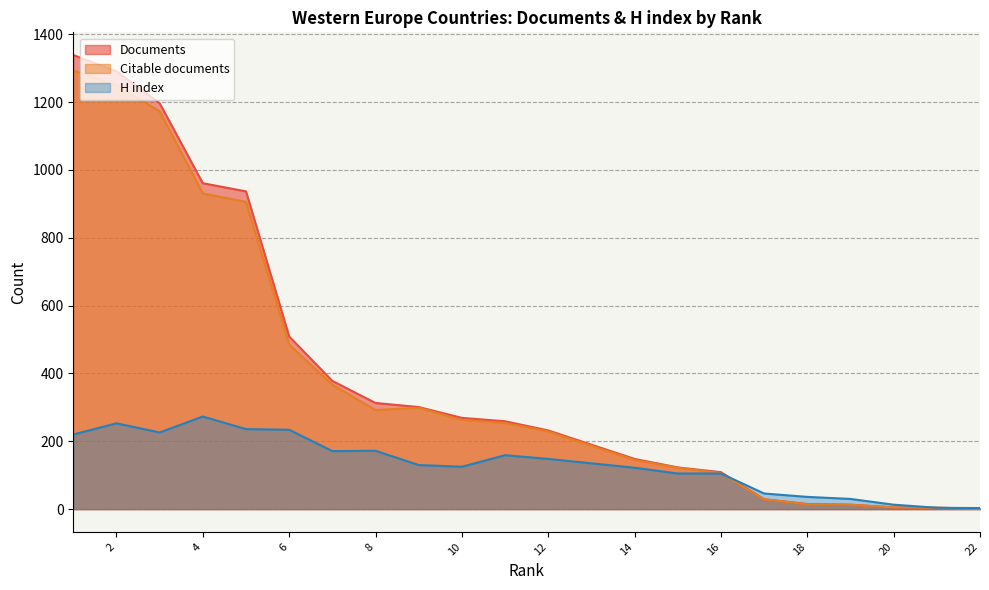

True or false: H index has a value of 5 at 20.

False